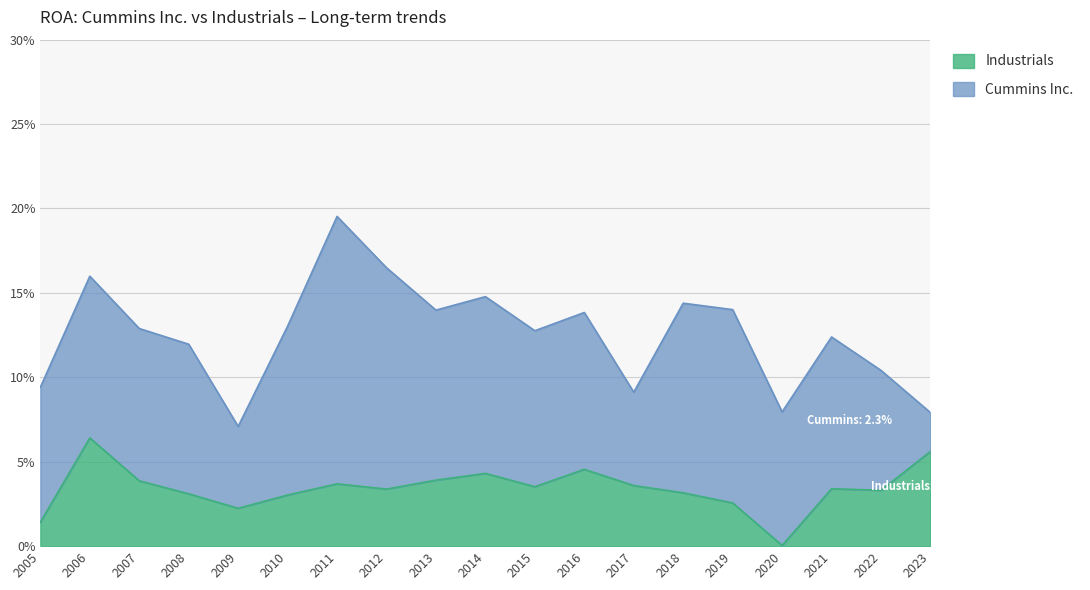

Rank the categories by value from highest to lowest.

2006, 2023, 2016, 2014, 2013, 2007, 2011, 2017, 2015, 2021, 2012, 2022, 2018, 2008, 2010, 2019, 2009, 2005, 2020